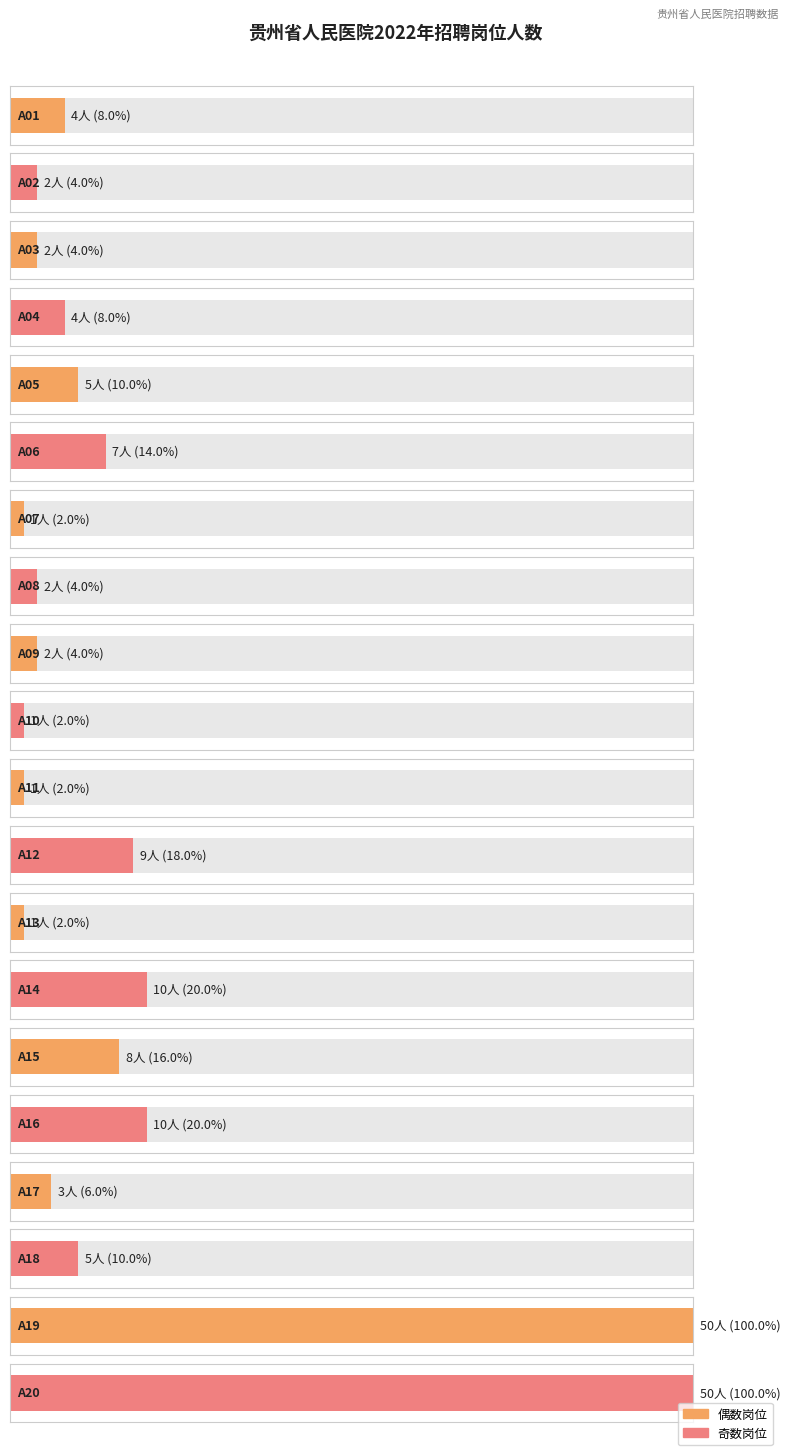

What is the value of the 11th bar from the left?

1